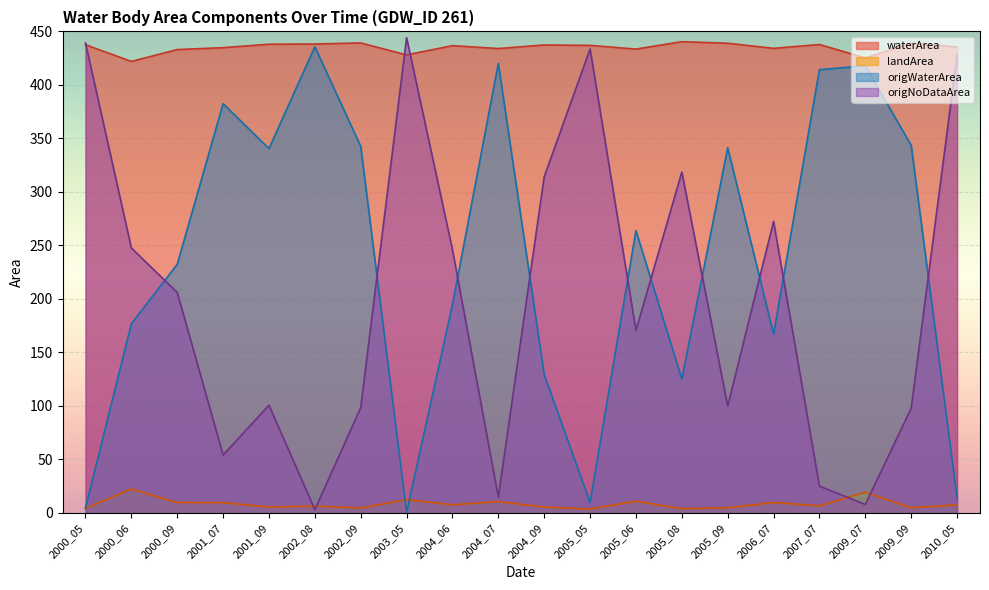

How many categories are shown in the chart?

20